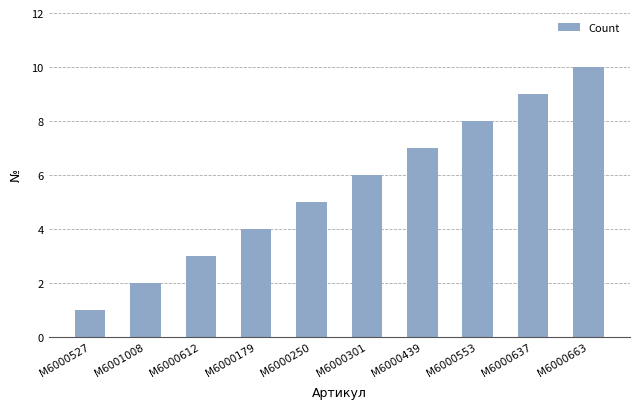

Count the values in the range 3 to 8.

6